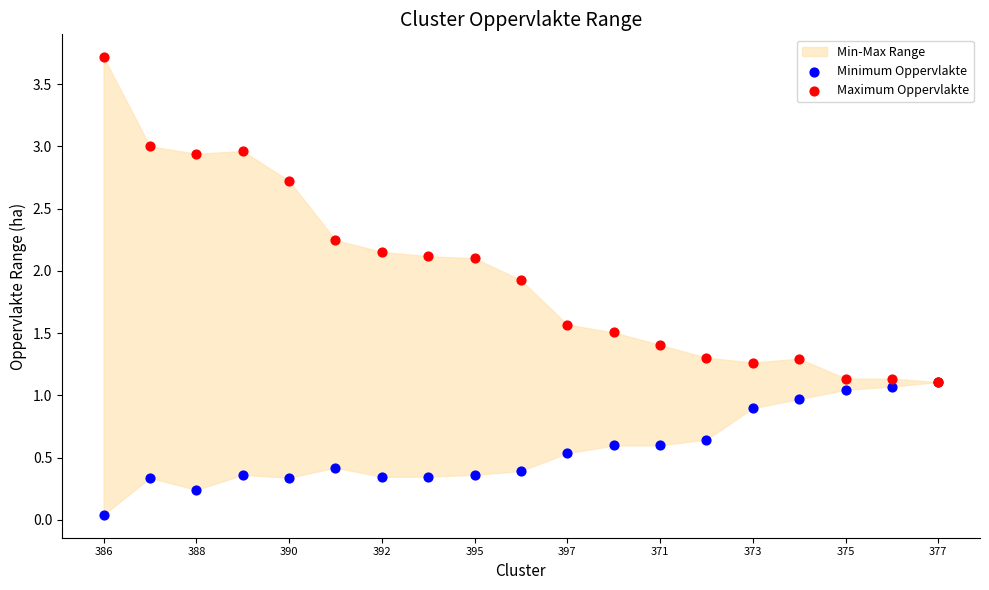

Which series contains the lowest Y value?

Minimum Oppervlakte